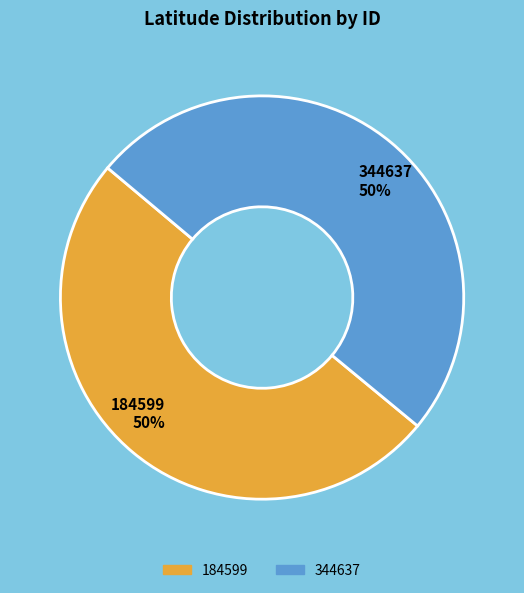

Is the sum of 344637 and 184599 greater than half?

Yes